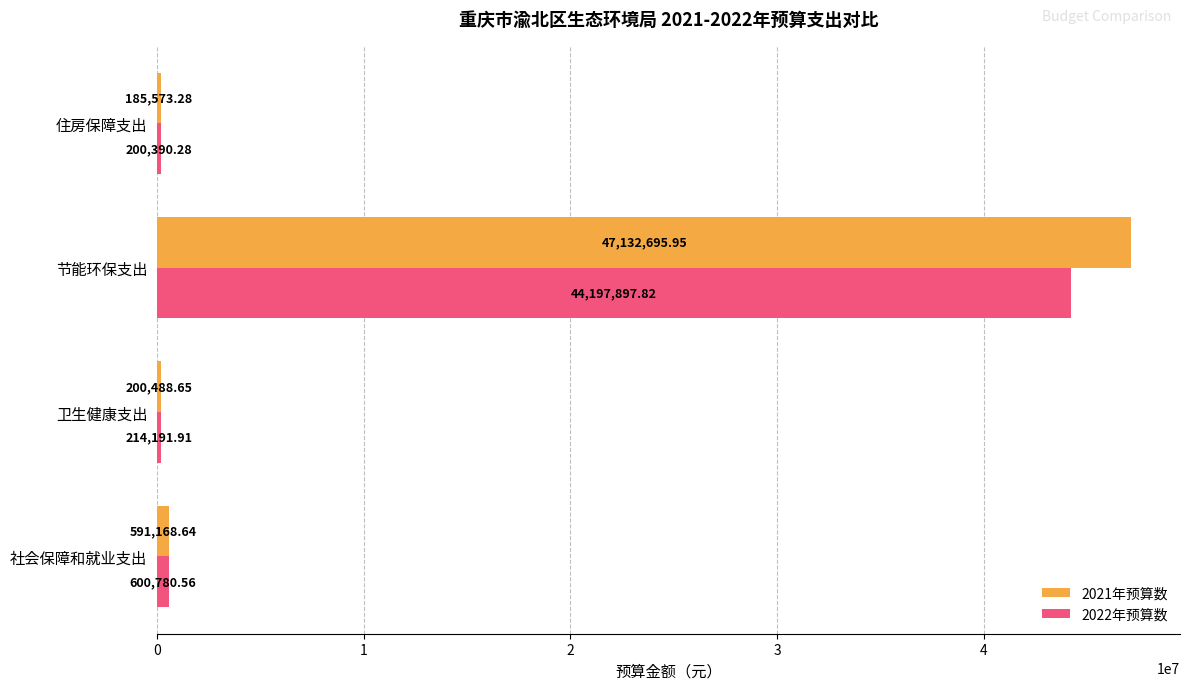

Is the value of 2021年预算数 at 节能环保支出 greater than the value of 2022年预算数 at 节能环保支出?

Yes